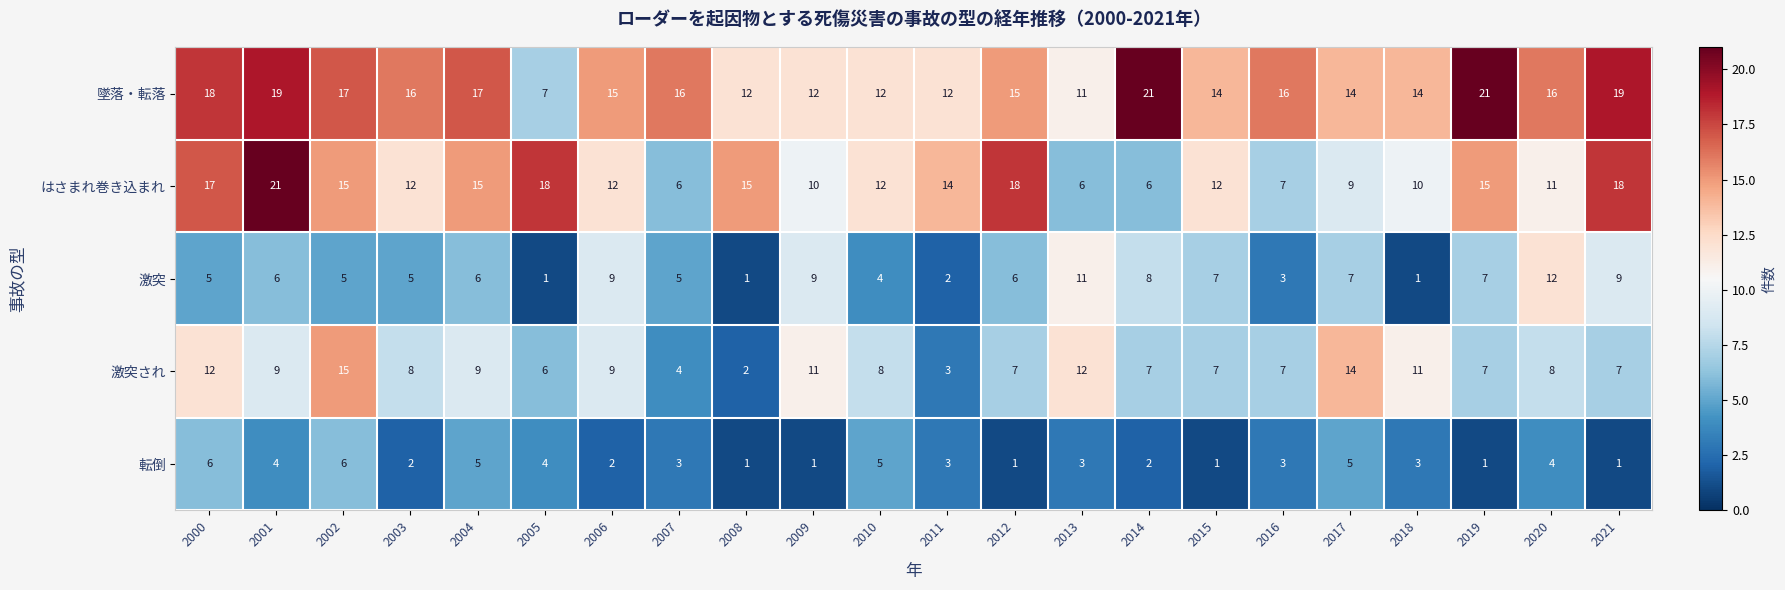

What is the average value of the はさまれ巻き込まれ series?

13